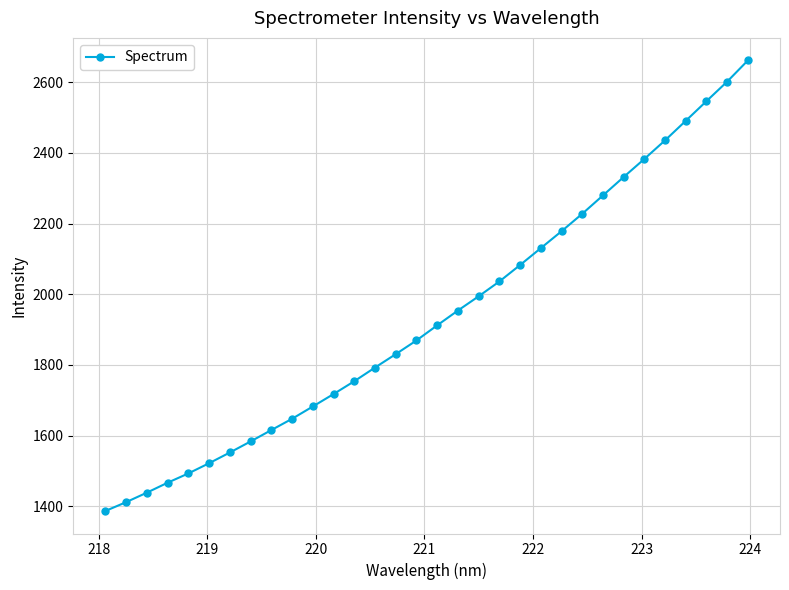

What is the greatest value displayed?

2661.6